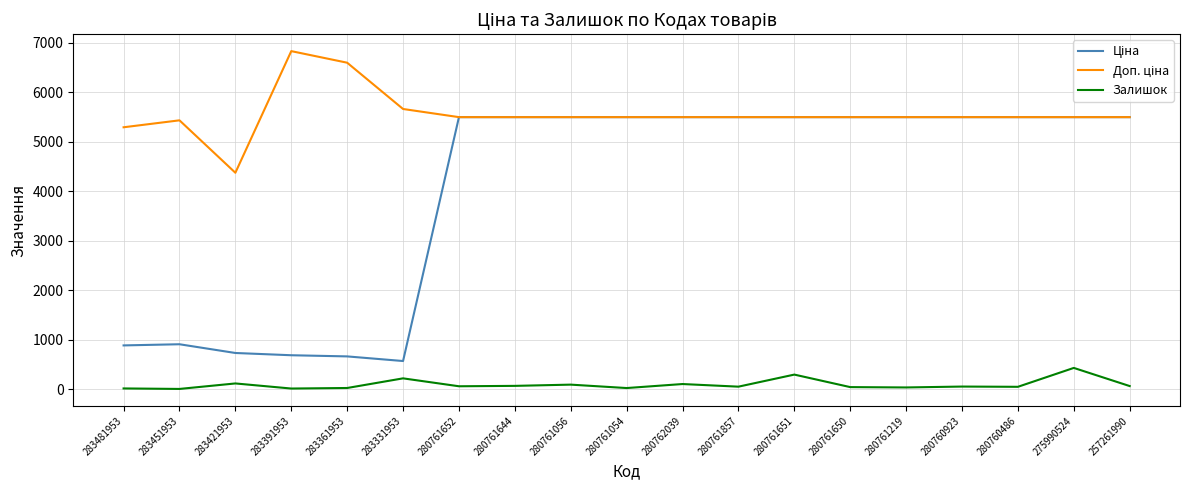

At how many categories does at least one series exceed 6662?

1